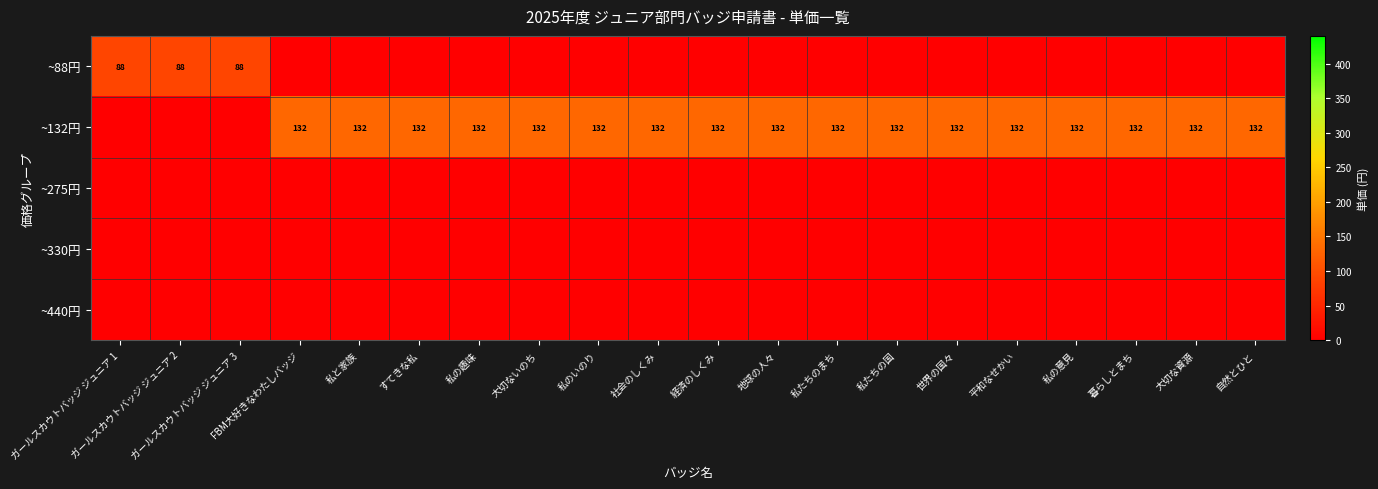

What is the total value across all series at 大切ないのち?

132